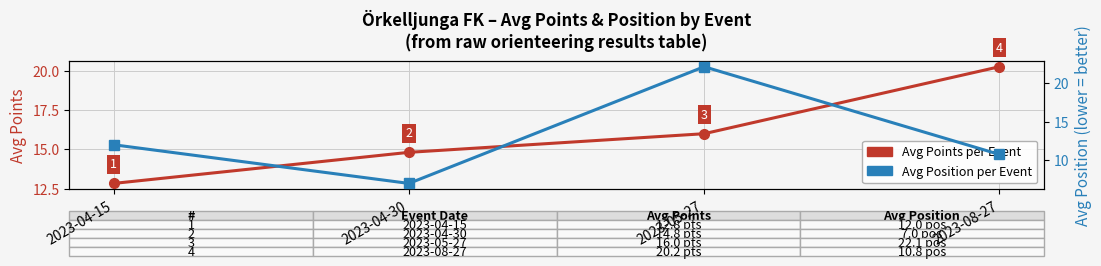

The value of Avg Points per Event at 2023-04-30 is 14.8. True or false?

True